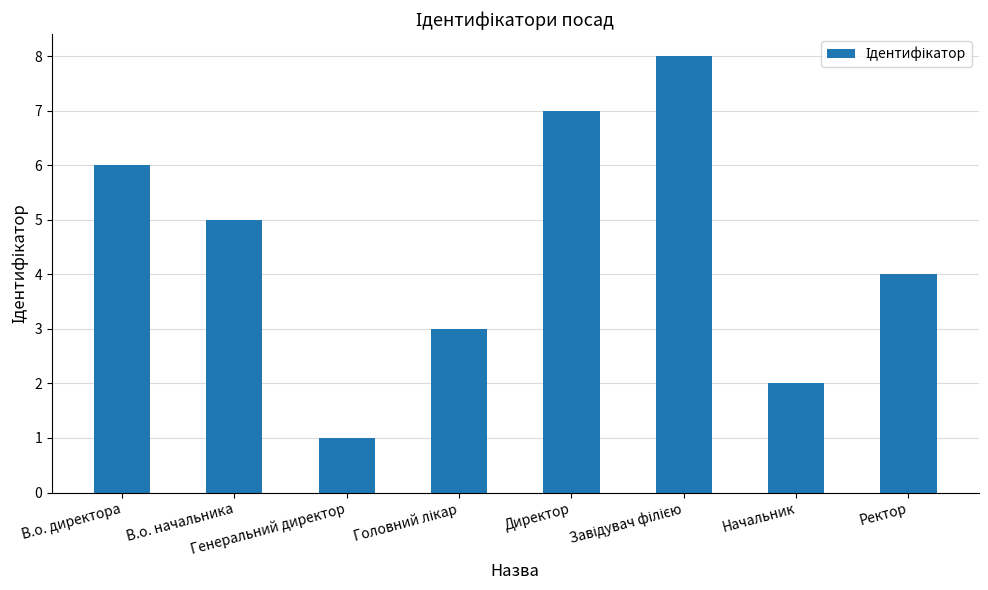

How many values are below 5?

4